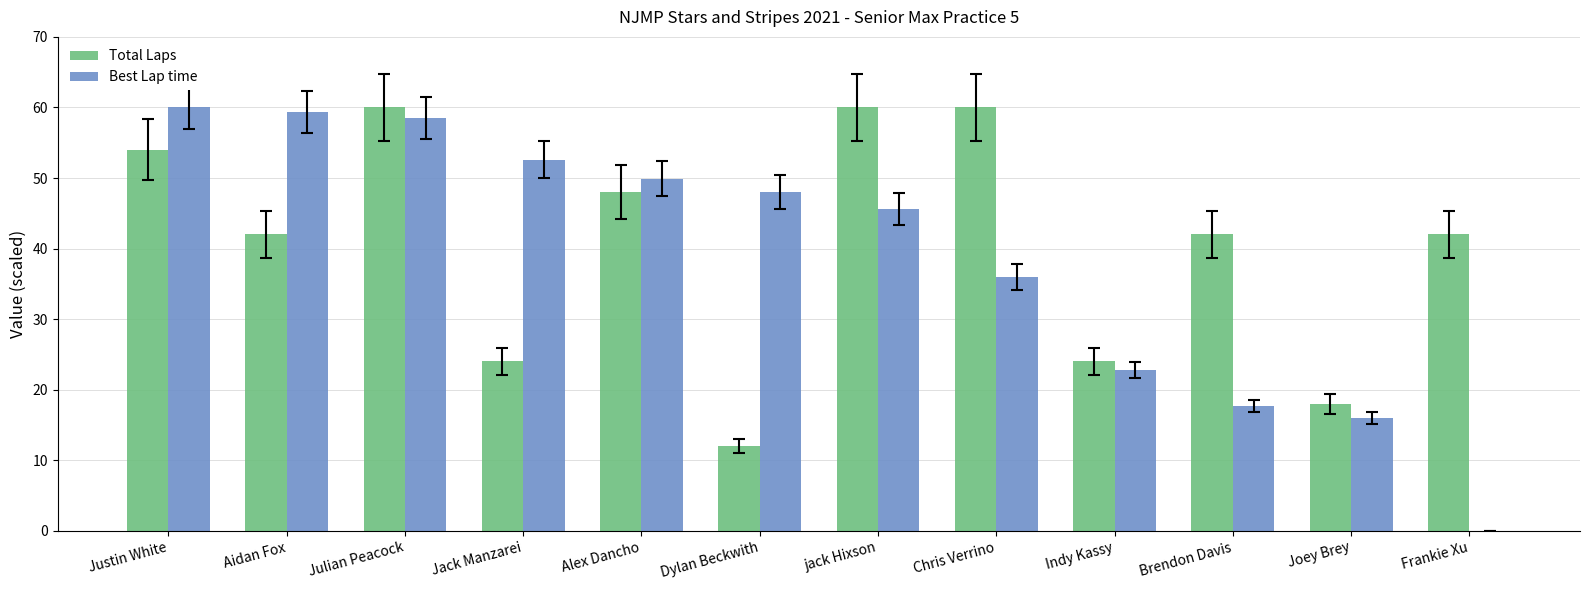

Which series has the largest total across all categories?

Total Laps